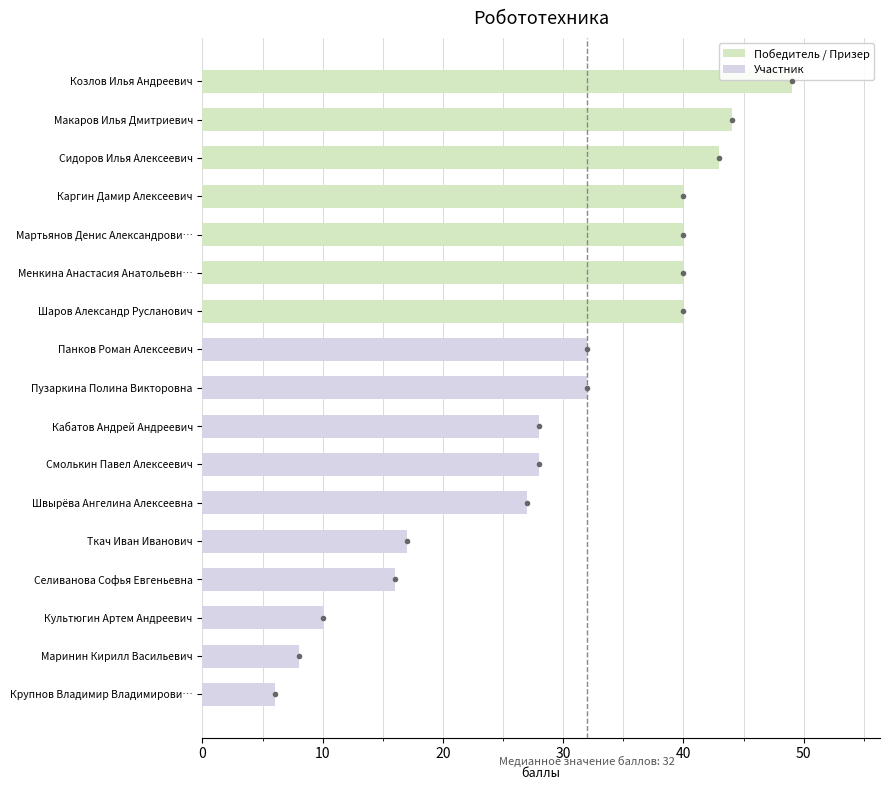

What is the difference between the maximum and minimum values?

43